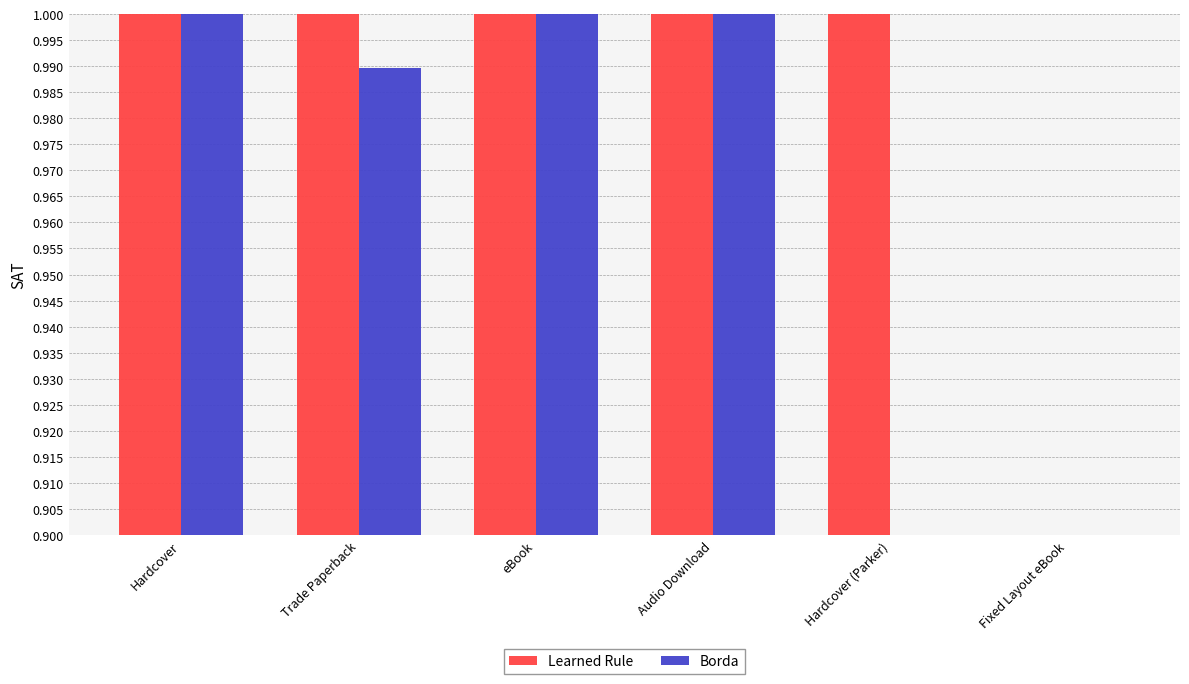

The value of Learned Rule at Audio Download is 1.0. True or false?

True